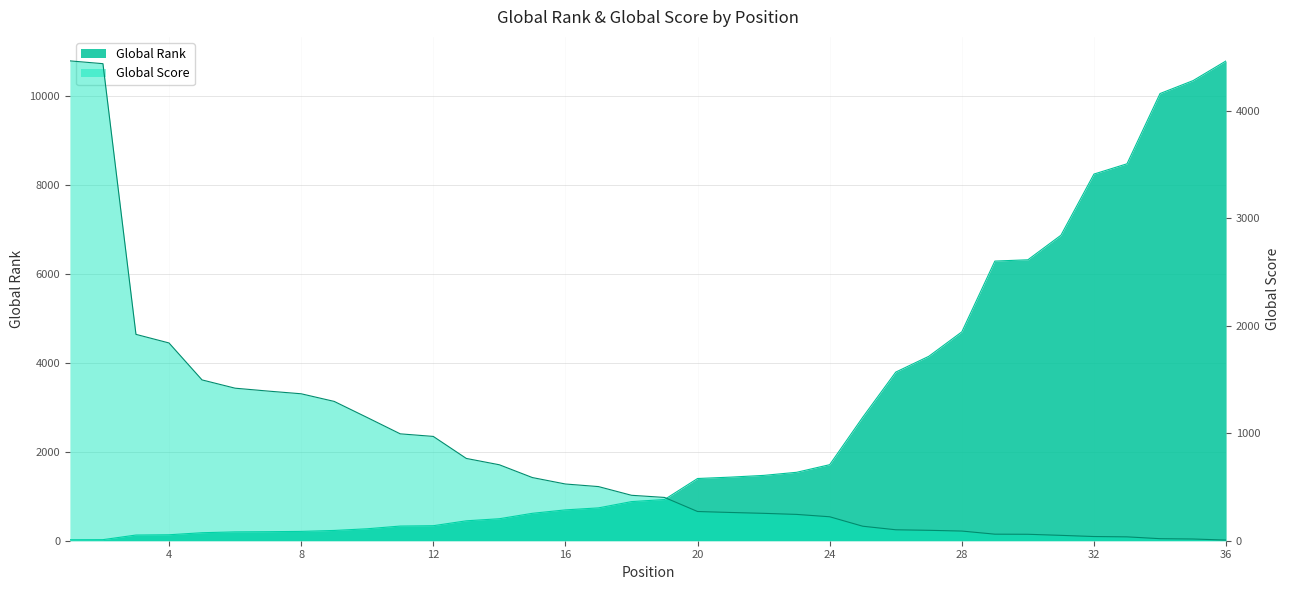

How many lines are shown in the chart?

2